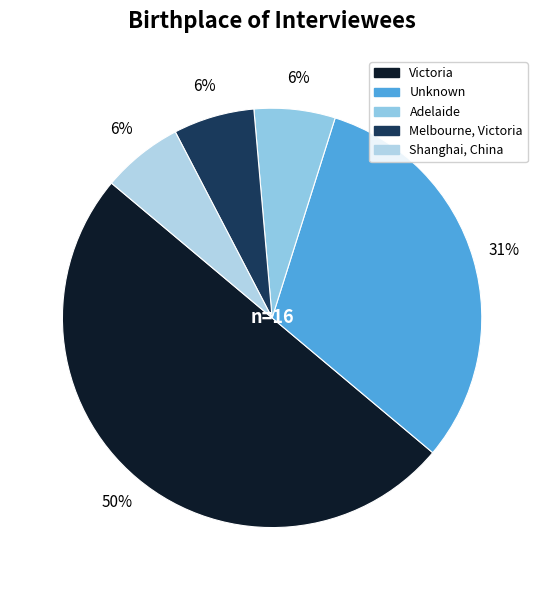

Which slice is the largest?

Victoria